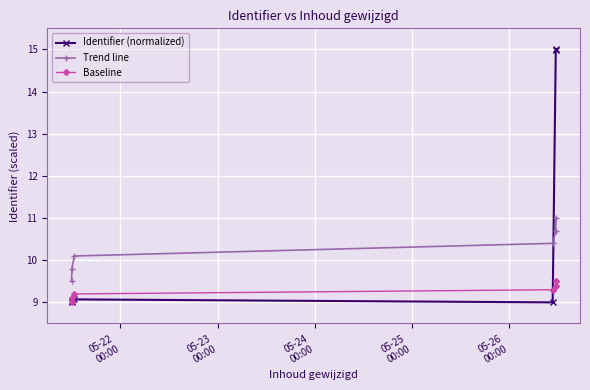

What is the label of the 2nd point from the right?

05-26
00:00